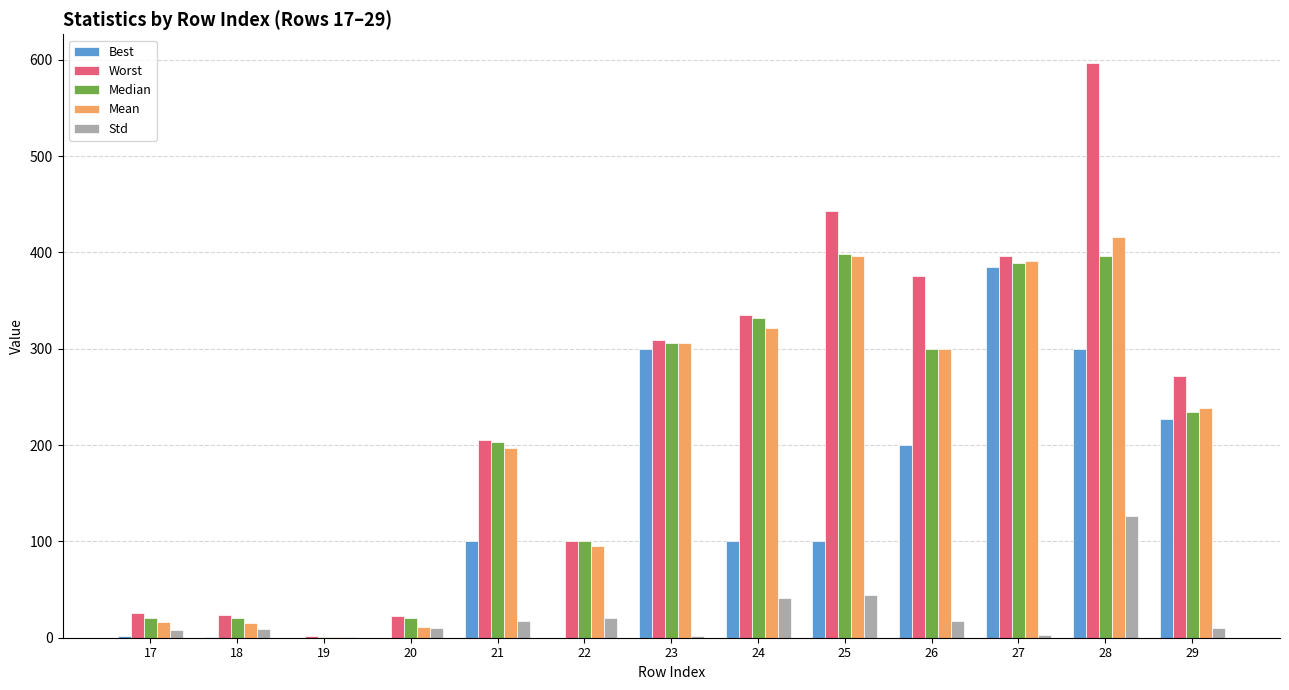

Where is Best nearest to the value 192?

26